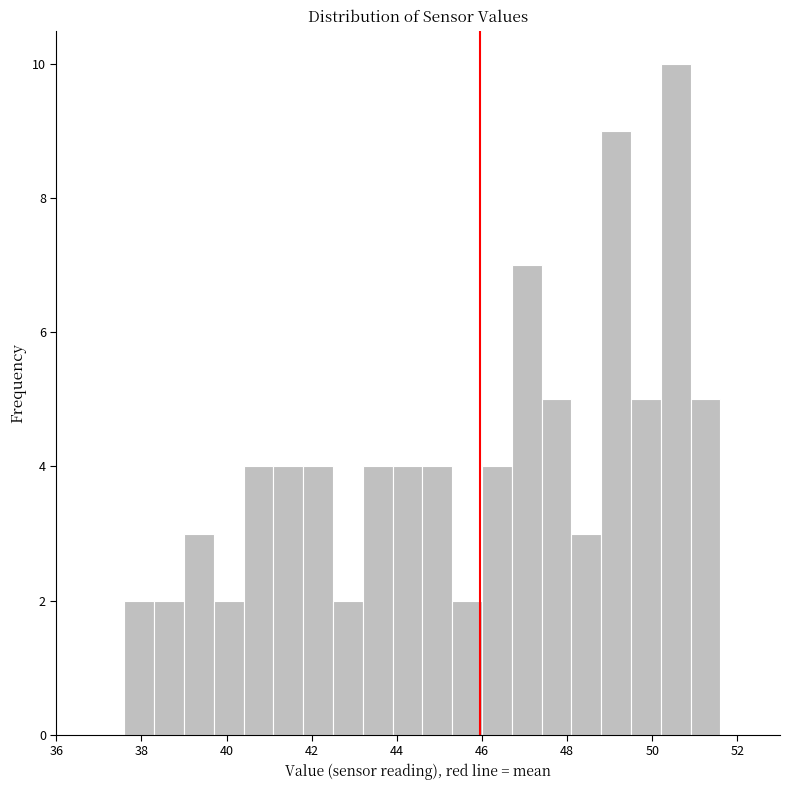

Read against the x-axis, roughly where is the centre of the tallest bar?

50.6